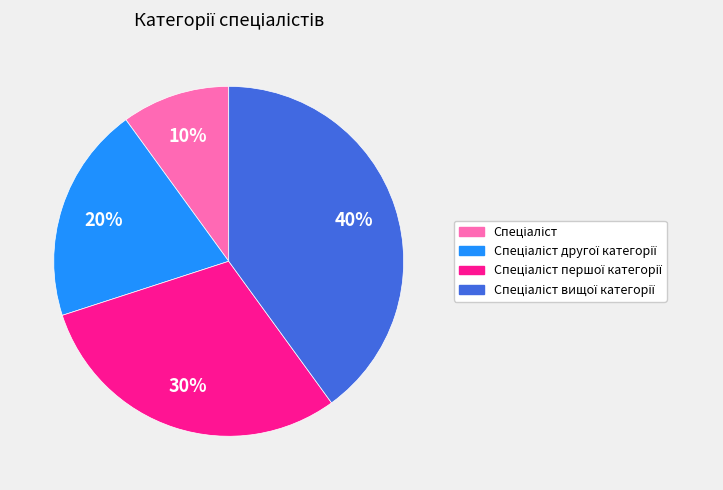

To the nearest percent, what is the average slice percentage?

25%